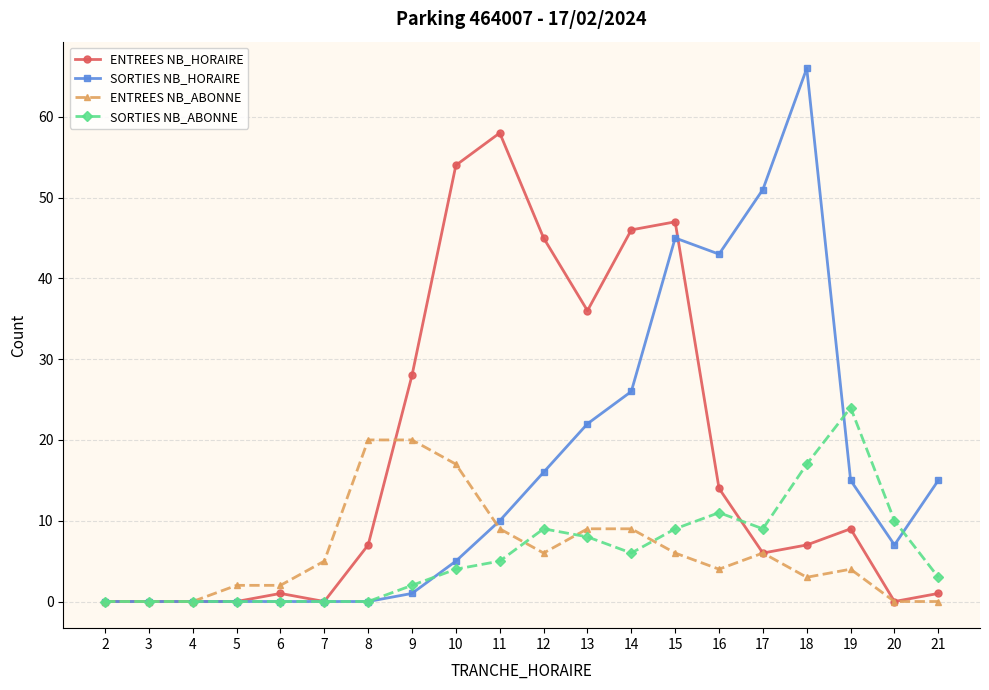

How many lines are shown in the chart?

4